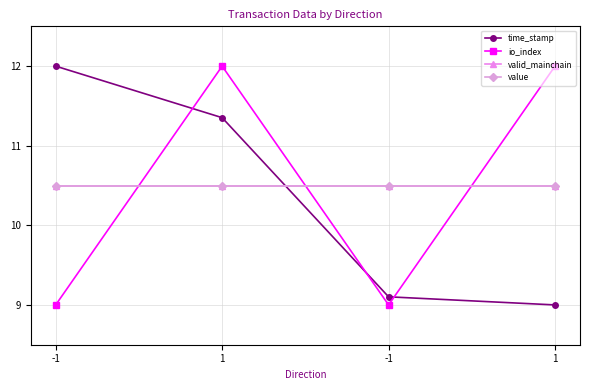

Which series has the largest total across all categories?

io_index